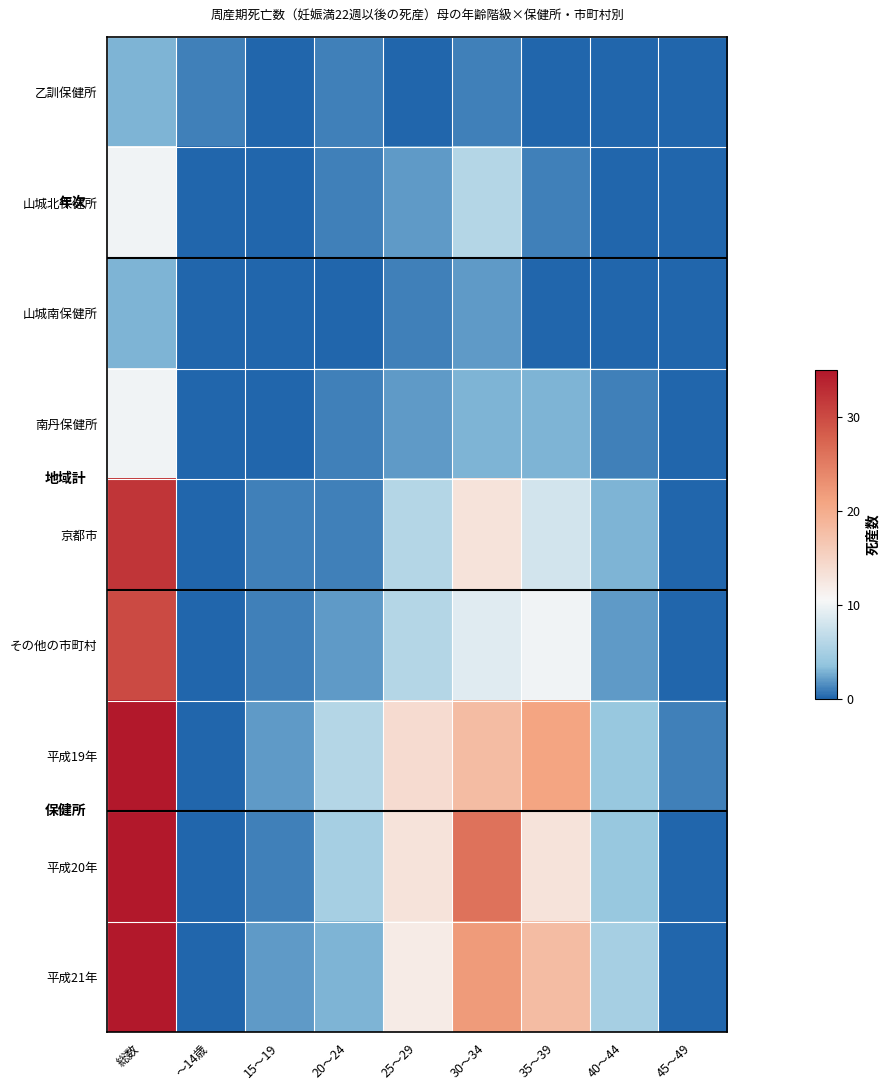

At 40～44, list the series in order from largest to smallest.

平成21年, 平成19年, 平成20年, 京都市, その他の市町村, 南丹保健所, 乙訓保健所, 山城北保健所, 山城南保健所